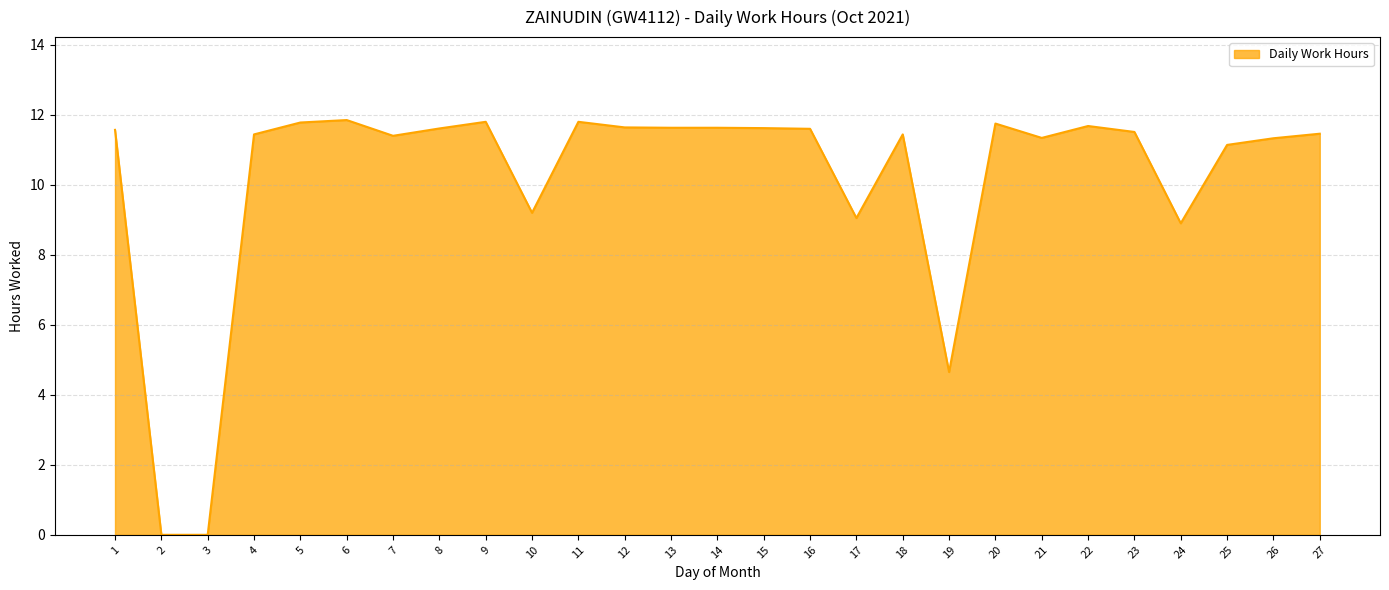

Approximately how many times larger is the value at 14 compared to 27?

1.0